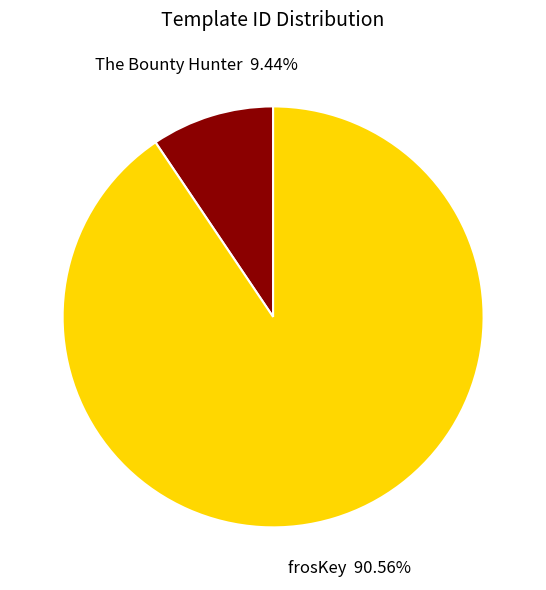

How much of the chart is everything except The Bounty Hunter?

90.6%